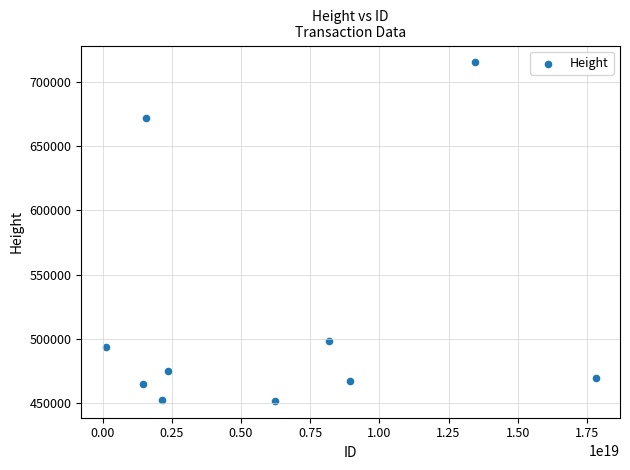

What is the average Y value?

515925